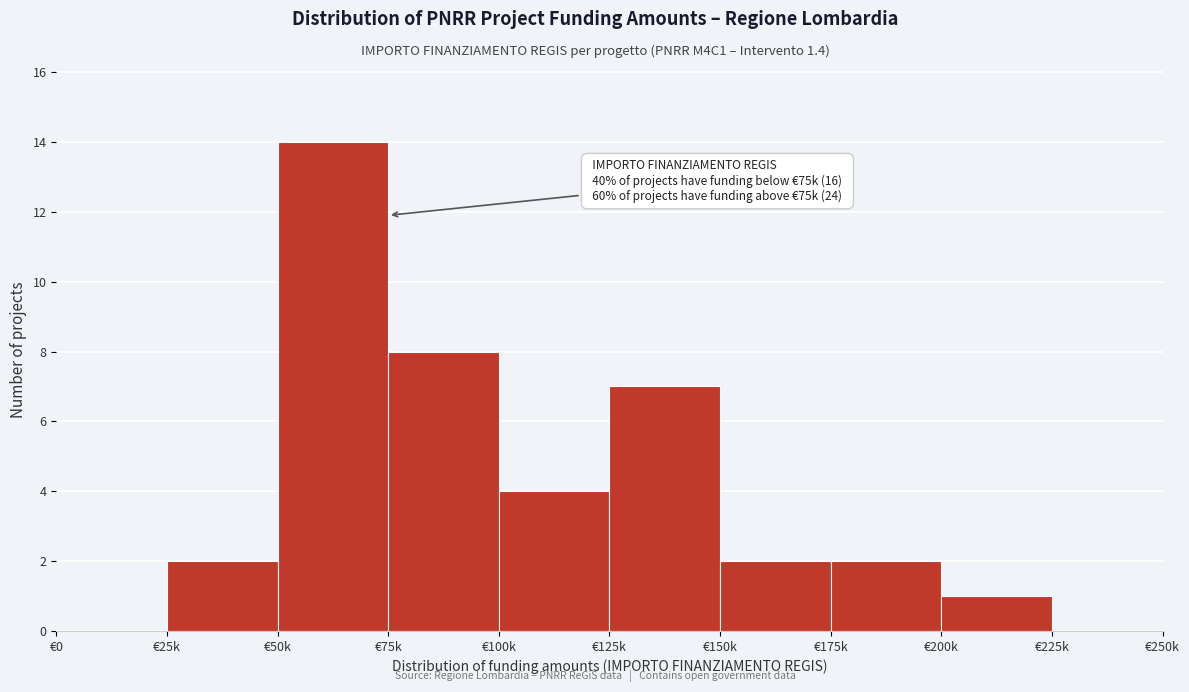

Reading left to right, what are all the values shown in this chart?

€0=0	€25k=2	€50k=14	€75k=8	€100k=4	€125k=7	€150k=2	€175k=2	€200k=1	€225k=0